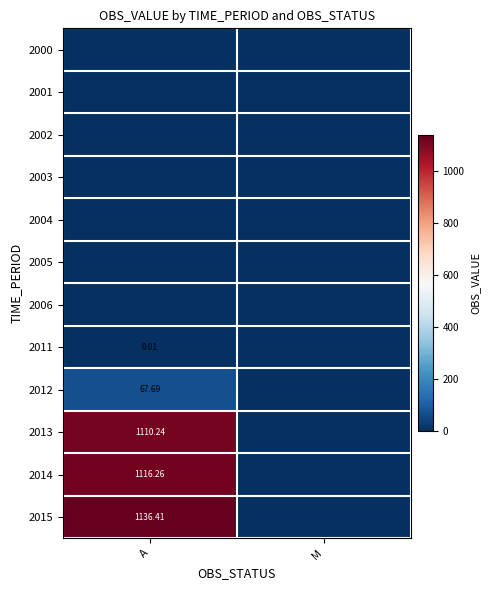

What is the sum of the 2013 values at M and A?

1110.2